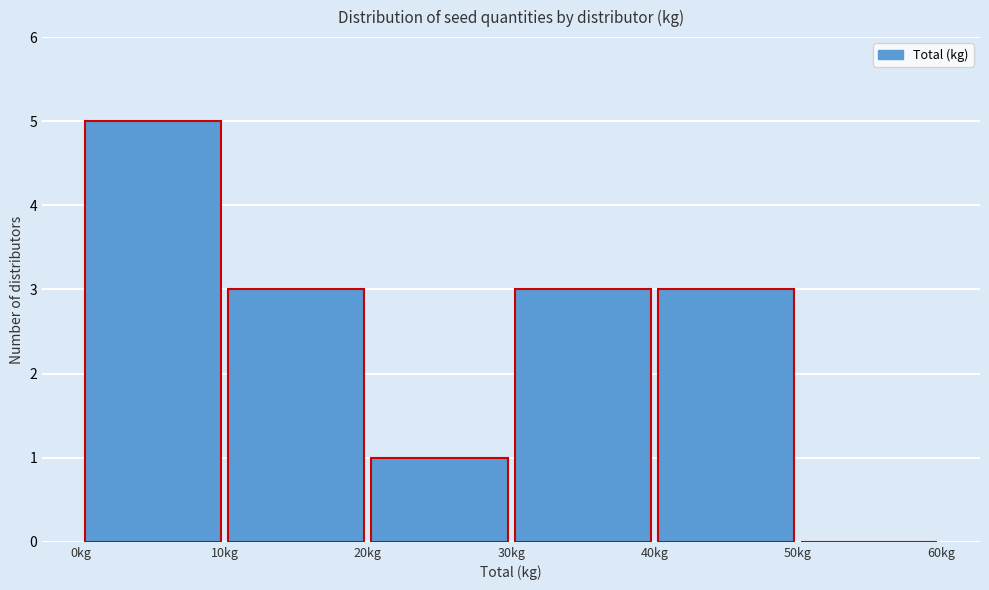

Reading left to right, list every bar in this chart as the range it spans on the x-axis followed by its height. The values are not printed on the chart, so give them approximately, as read against the axis.

0 to 10: 5
10 to 20: 3
20 to 30: 1
30 to 40: 3
40 to 50: 3
50 to 60: 0